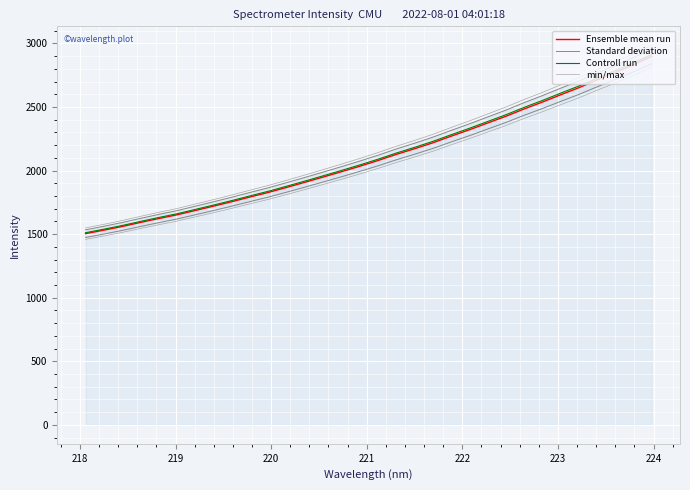

Which series has the largest total across all categories?

min/max